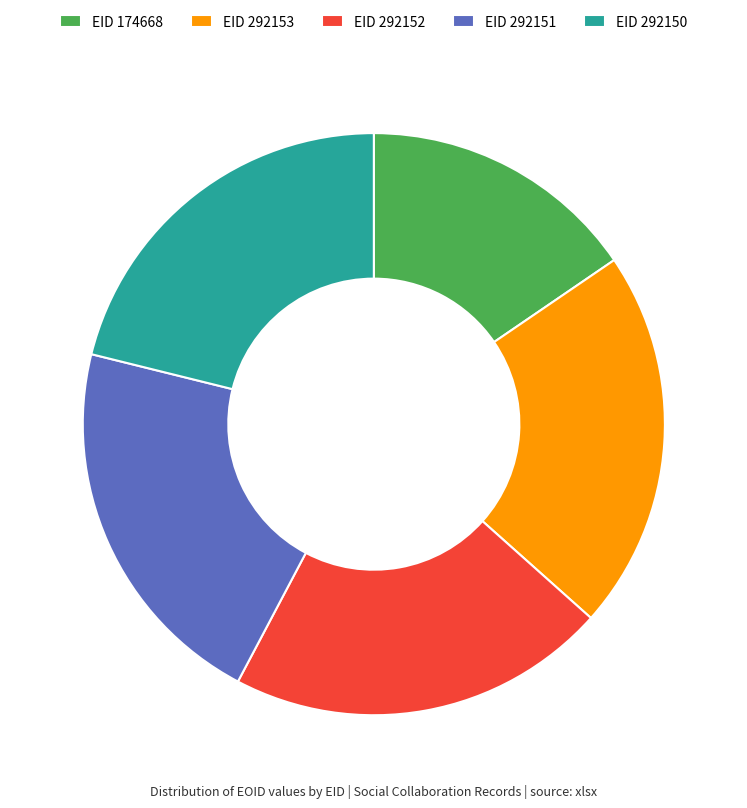

Approximately how many times larger is the value at EID 292150 compared to EID 292153?

1.0